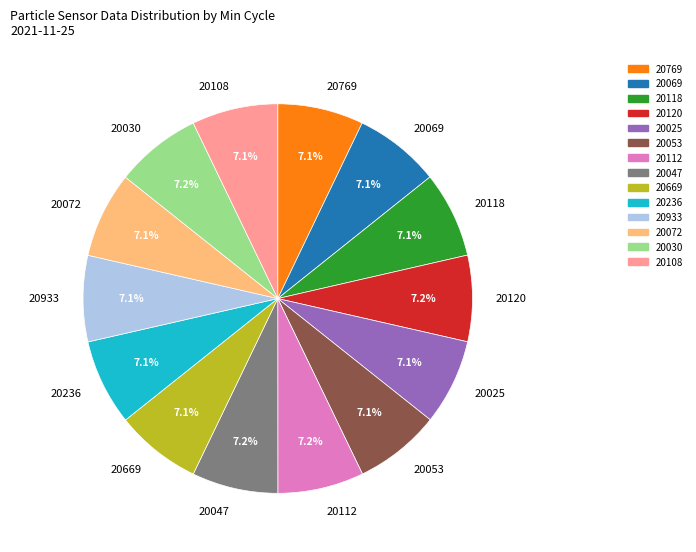

Does 20069 account for over 50% of the chart?

No